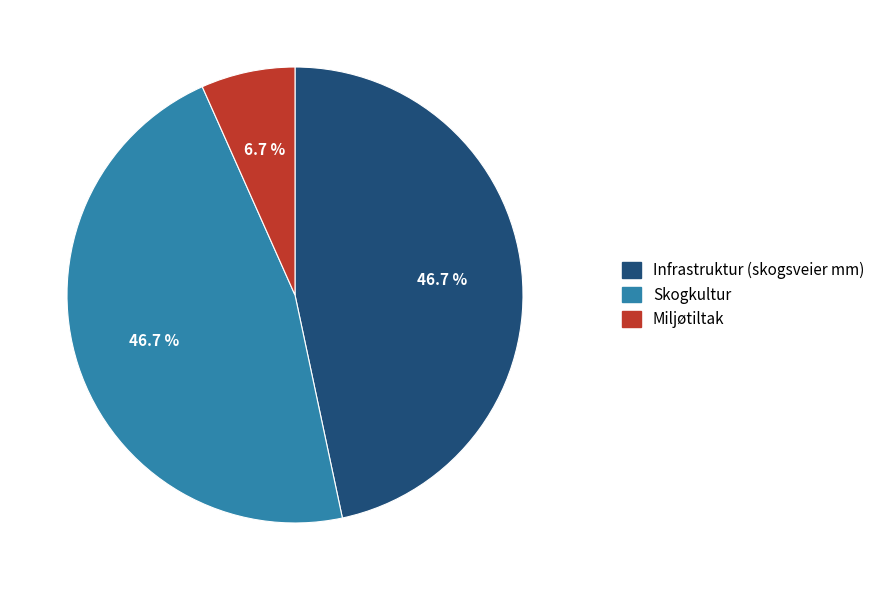

Is the sum of Miljøtiltak and Infrastruktur (skogsveier mm) greater than half?

Yes